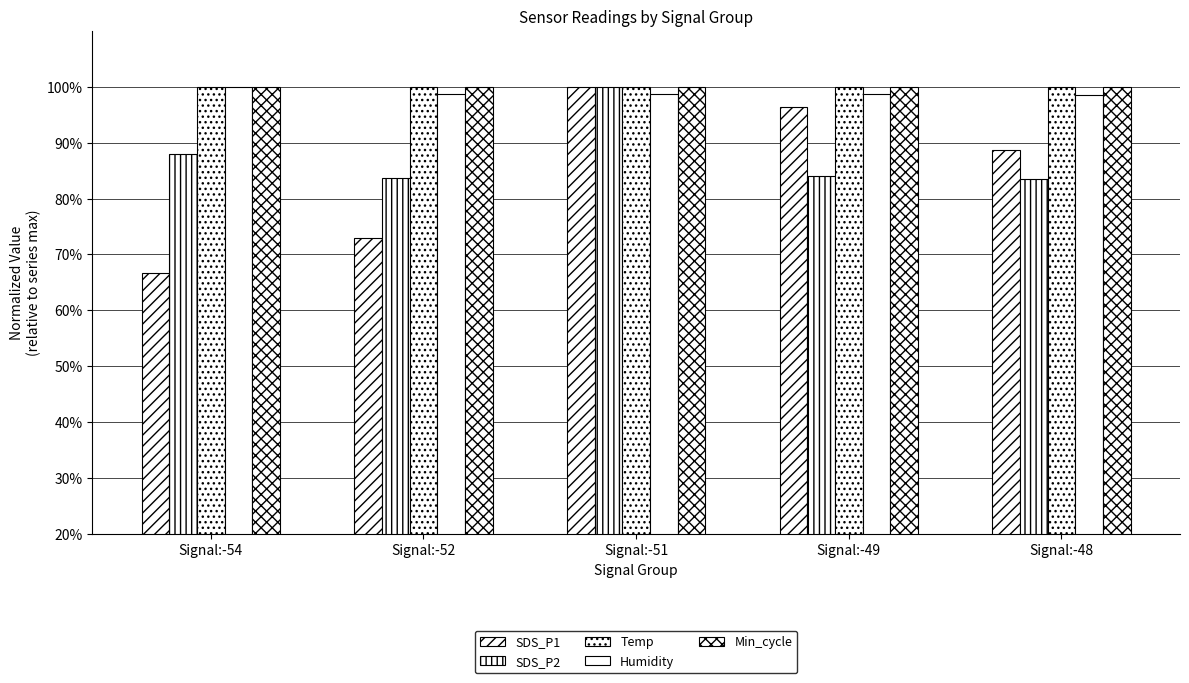

Reading right to left, transcribe all the data shown in this chart.

SDS_P1: Signal:-48=88.6	Signal:-49=96.4	Signal:-51=100.0	Signal:-52=73.0	Signal:-54=66.7
SDS_P2: Signal:-48=83.5	Signal:-49=84.0	Signal:-51=100.0	Signal:-52=83.6	Signal:-54=88.0
Temp: Signal:-48=100.0	Signal:-49=100.0	Signal:-51=100.0	Signal:-52=100.0	Signal:-54=100.0
Humidity: Signal:-48=98.5	Signal:-49=98.7	Signal:-51=98.7	Signal:-52=98.7	Signal:-54=100.0
Min_cycle: Signal:-48=100.0	Signal:-49=100.0	Signal:-51=100.0	Signal:-52=100.0	Signal:-54=100.0